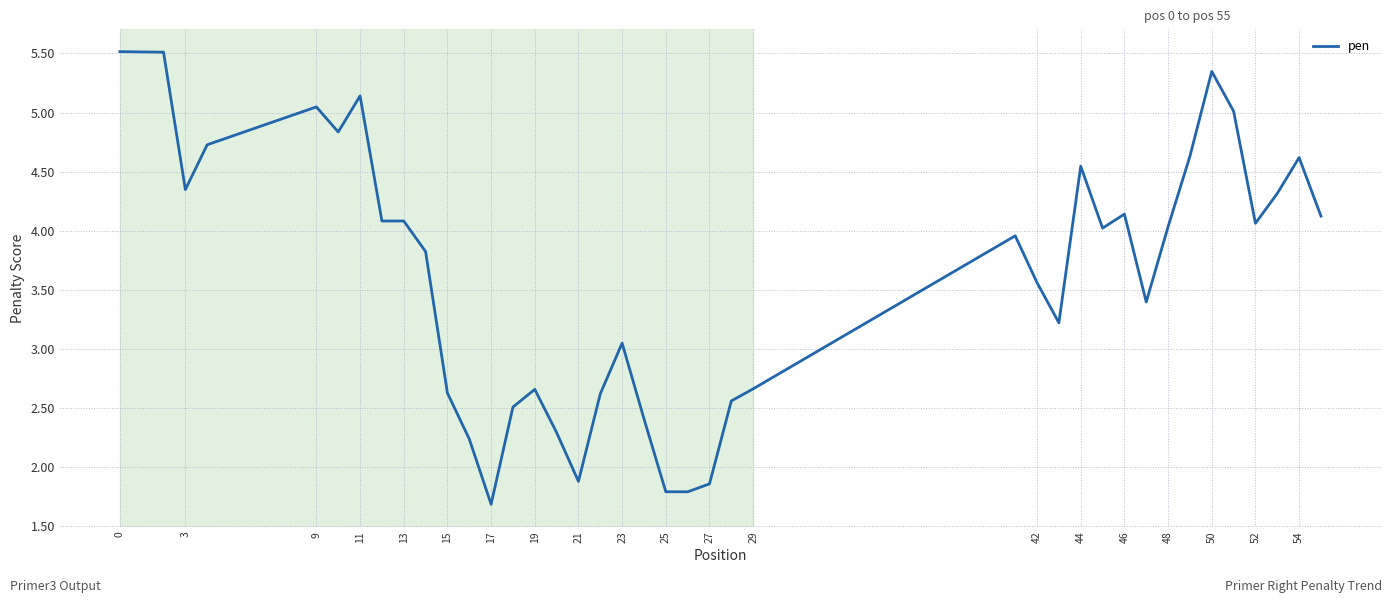

What is the maximum value shown in the chart?

5.5